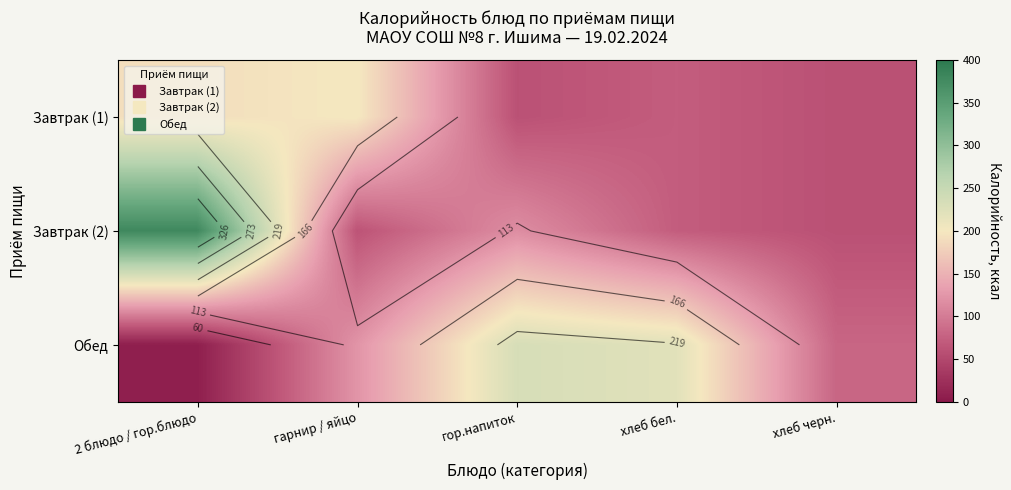

What is the difference between the highest and lowest values at хлеб черн.?

19.9